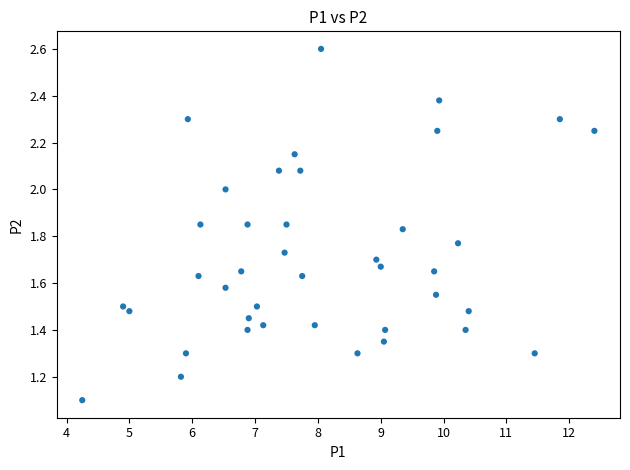

What Y value in the scatter plot is closest to 1?

1.1